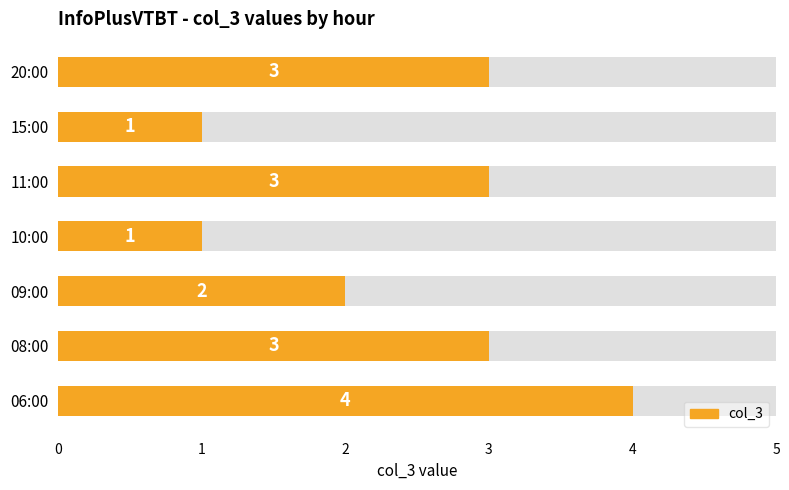

What is the value of the 4th bar from the left?

1